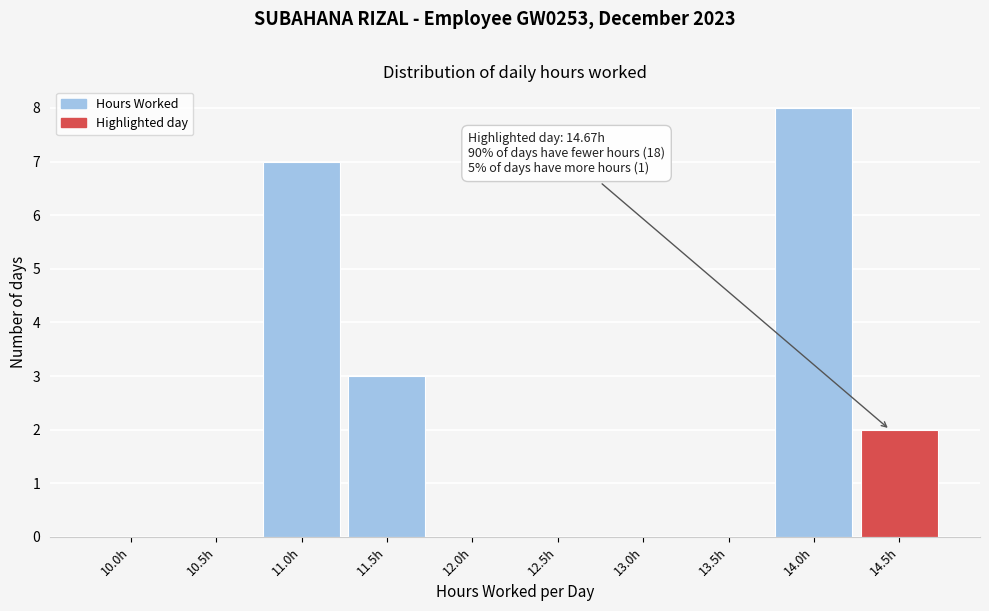

Reading left to right, what are all the values shown in this chart?

10.0h=0	10.5h=0	11.0h=7	11.5h=3	12.0h=0	12.5h=0	13.0h=0	13.5h=0	14.0h=8	14.5h=2